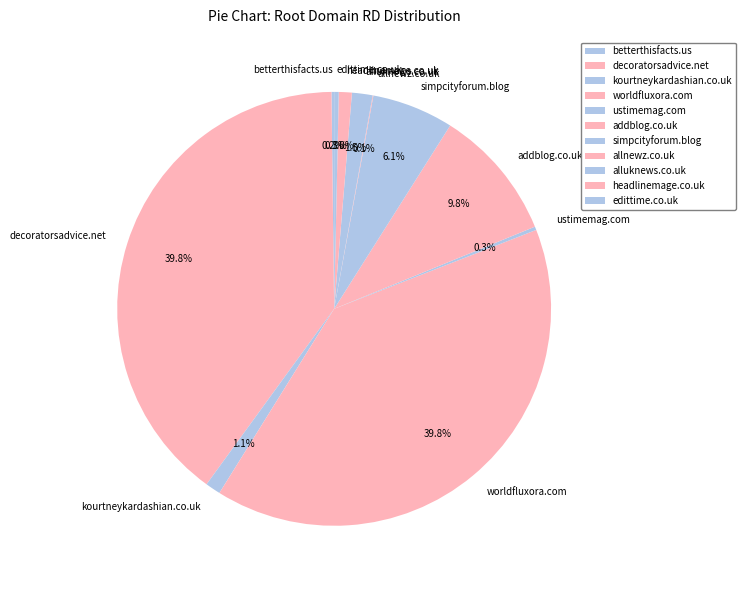

How much of the chart is everything except decoratorsadvice.net?

60.2%